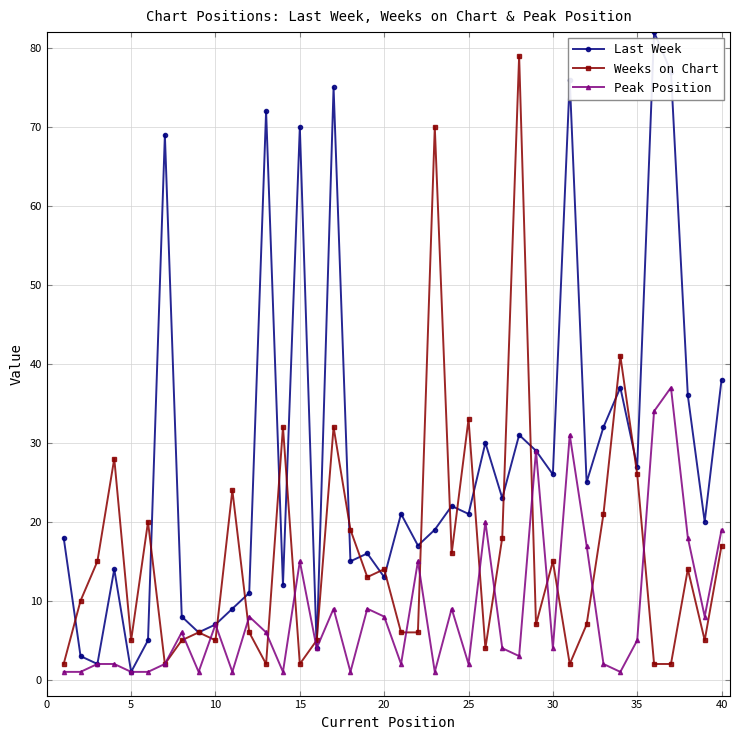

What is the difference between the second highest and minimum values in the Peak Position series?

33